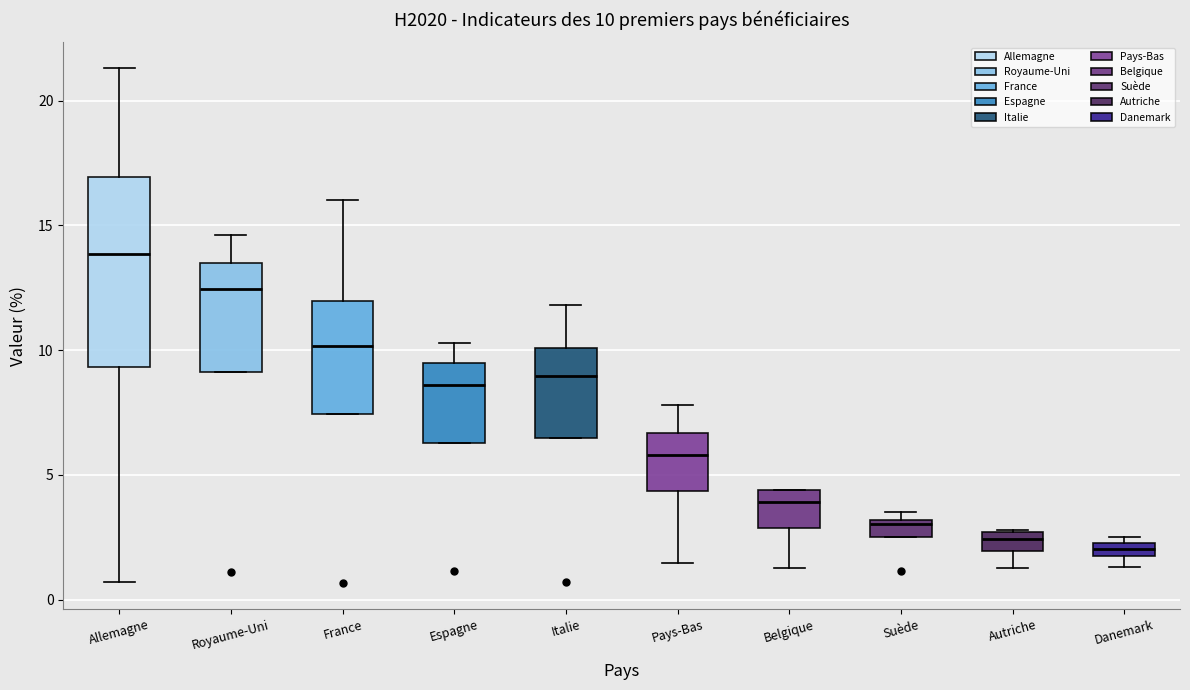

Which box is the tallest, from its lower edge to its upper edge?

Allemagne